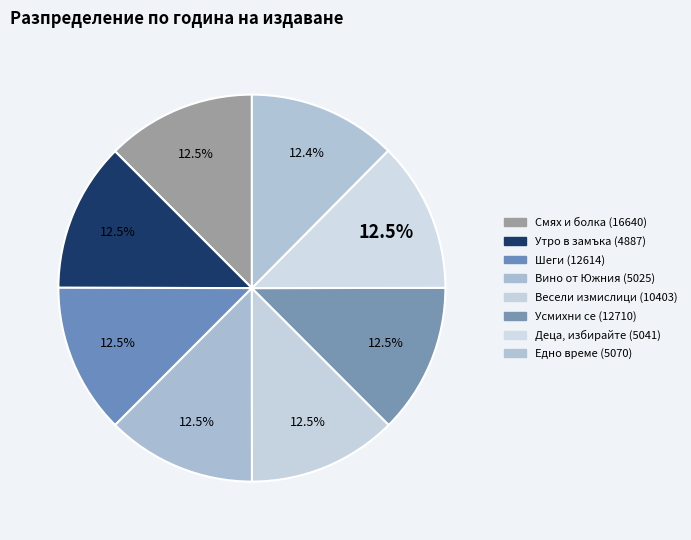

What percentage is NOT represented by Шеги (12614)?

87.5%